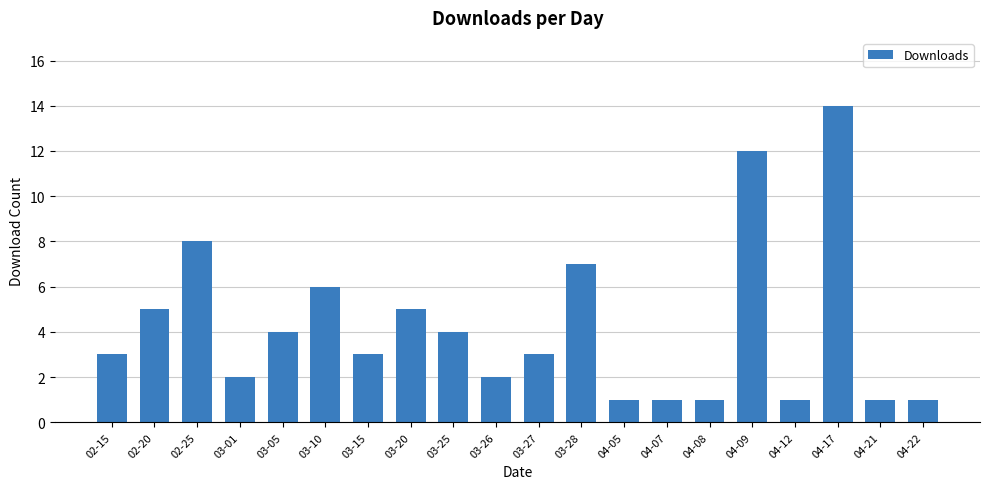

Reading left to right, transcribe all the data shown in this chart.

3	5	8	2	4	6	3	5	4	2	3	7	1	1	1	12	1	14	1	1